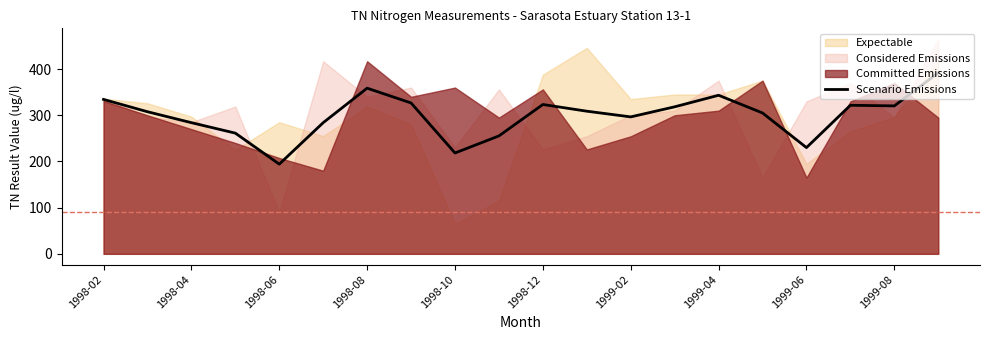

At which label does Scenario Emissions reach its minimum?

1998-06